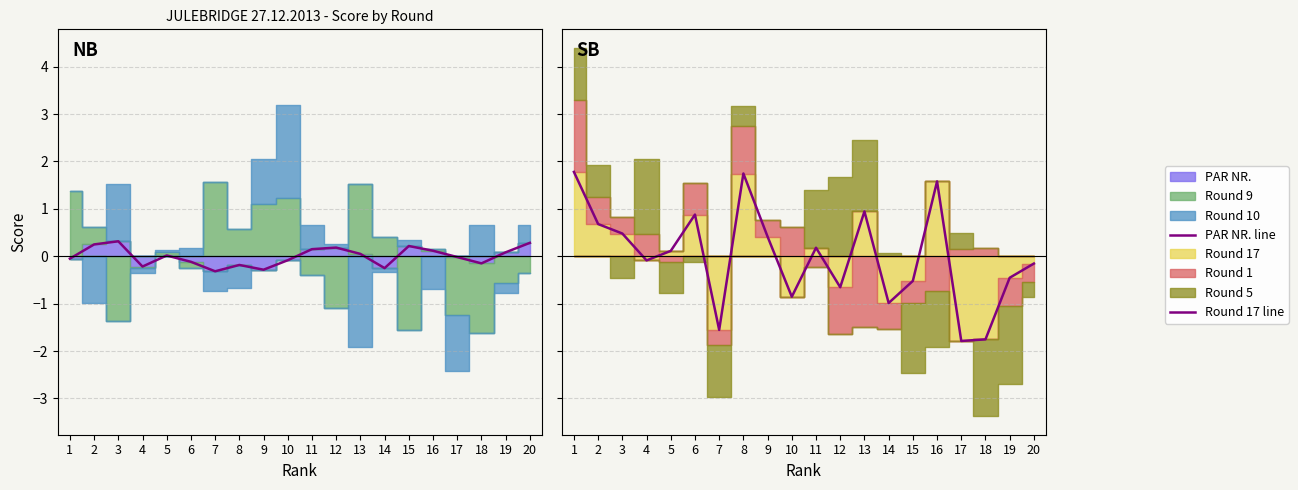

Where is Round 17 line nearest to the value 0?

4